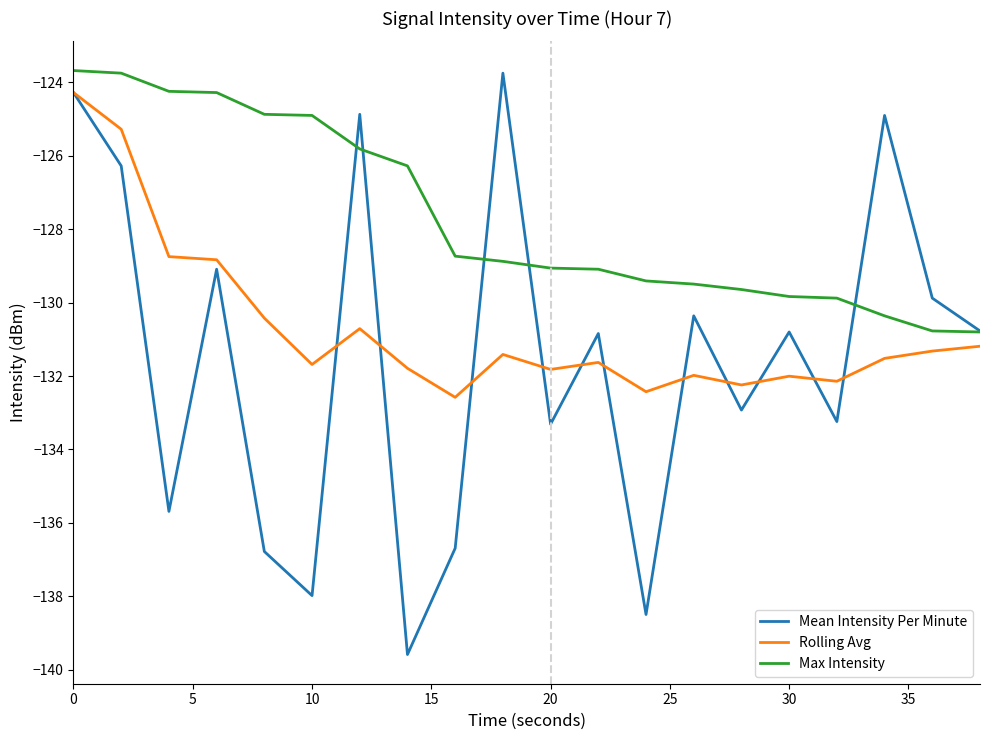

What is the difference between the second highest and minimum values in the Rolling Avg series?

7.3